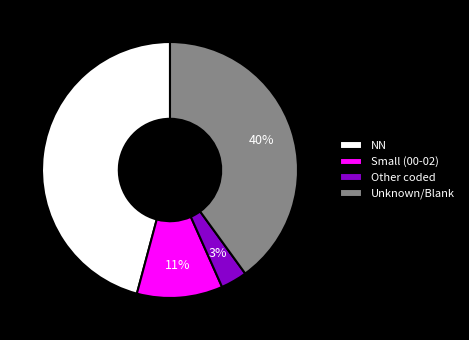

To the nearest percent, what is the difference between the largest and smallest slice percentages?

43%